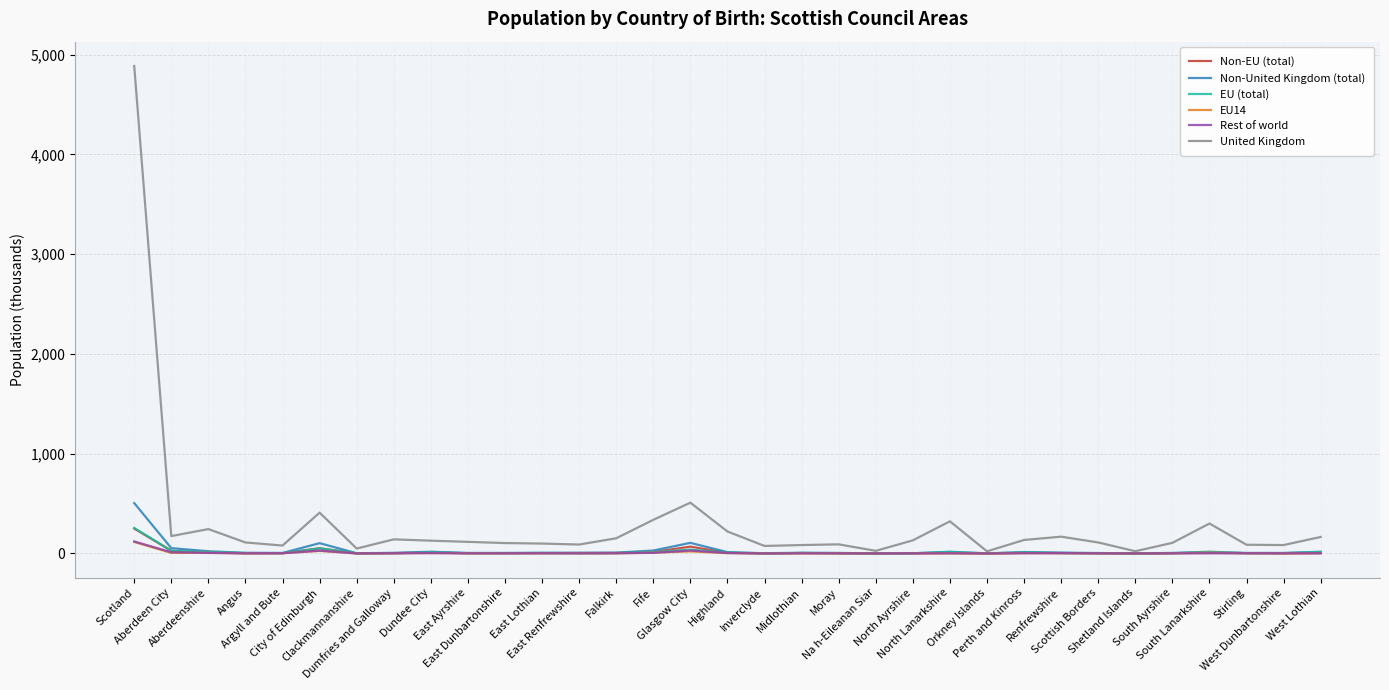

What is the greatest value displayed?

4887